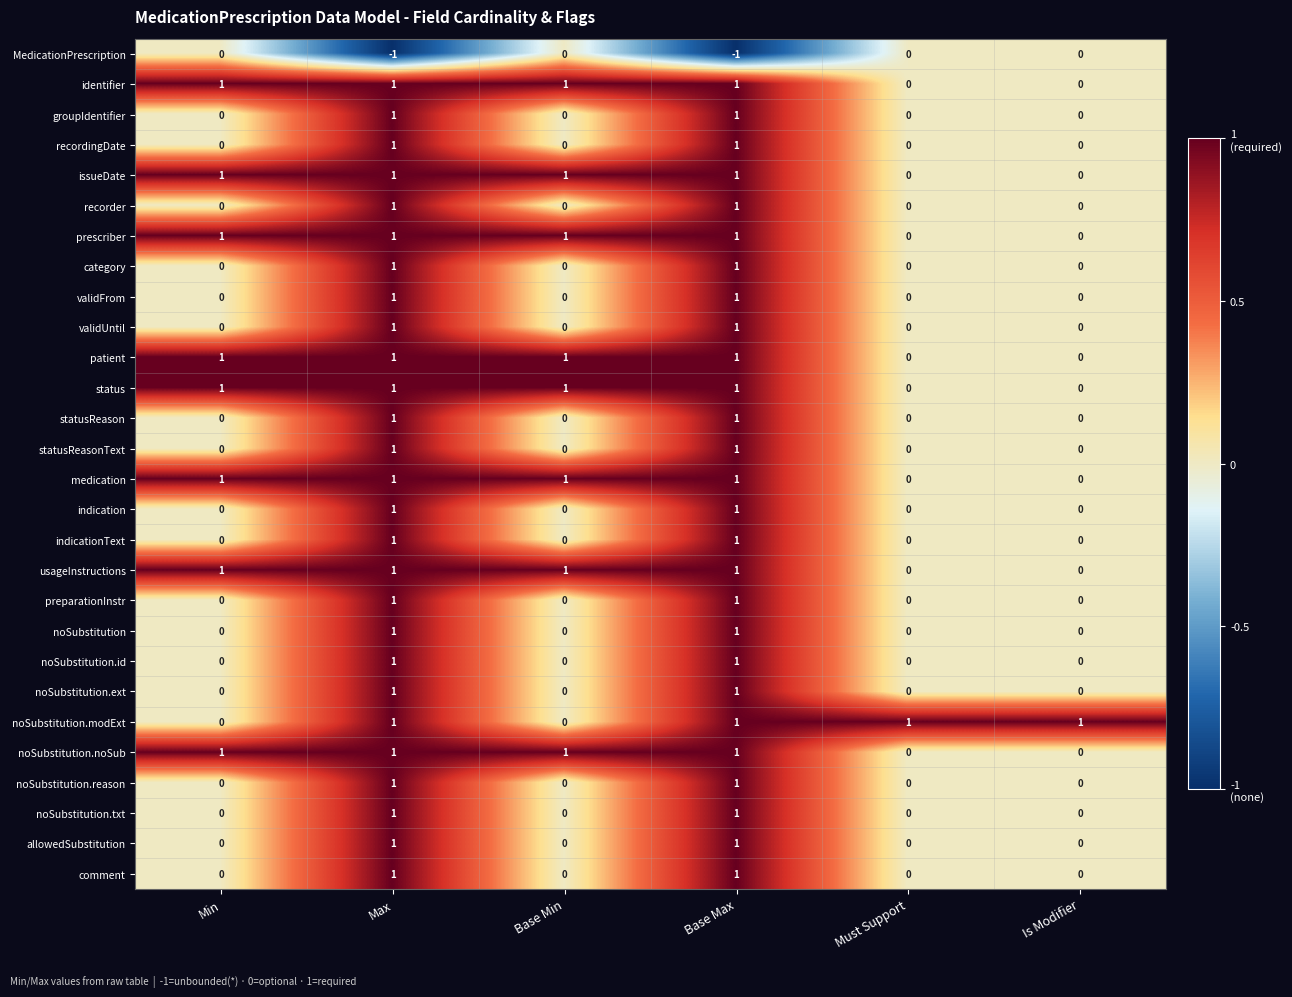

The value of noSubstitution.reason at Base Min is 0. True or false?

True